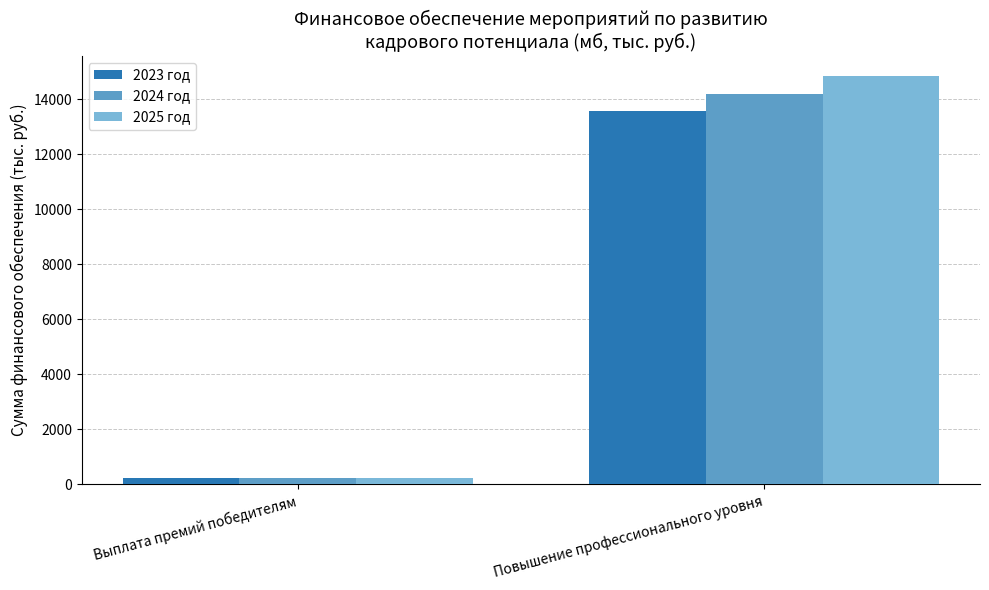

Which label corresponds to the smallest value in the chart?

Выплата премий победителям